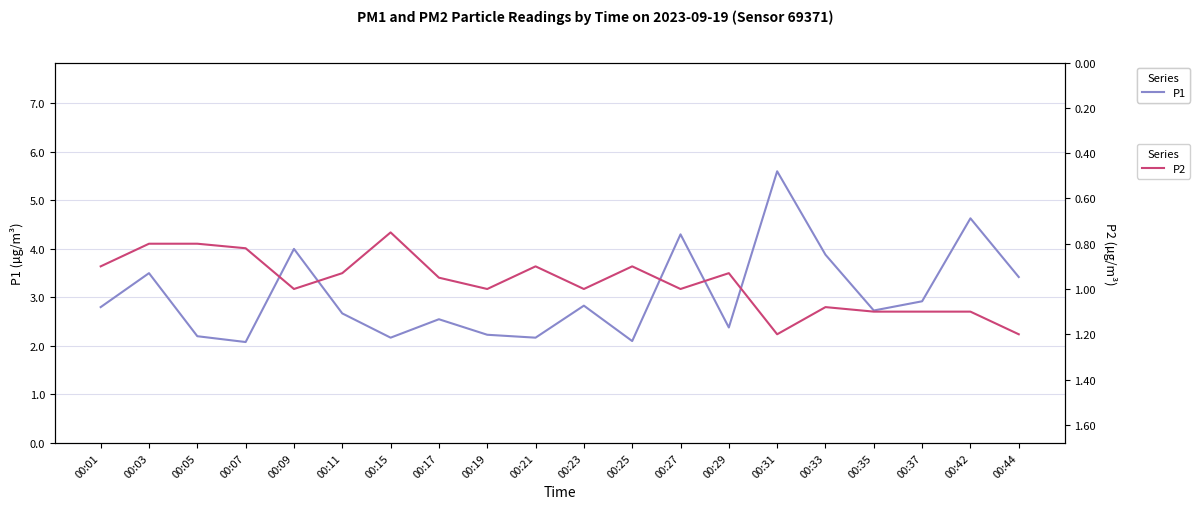

What is the minimum value for P1?

2.1